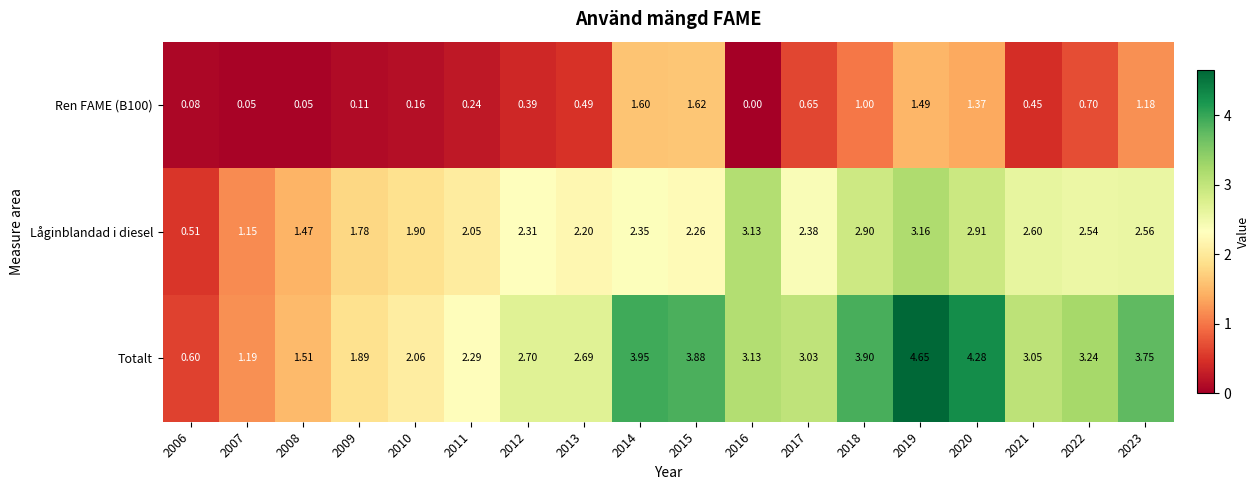

Rank the series by their average value, from highest to lowest.

Totalt, Låginblandad i diesel, Ren FAME (B100)